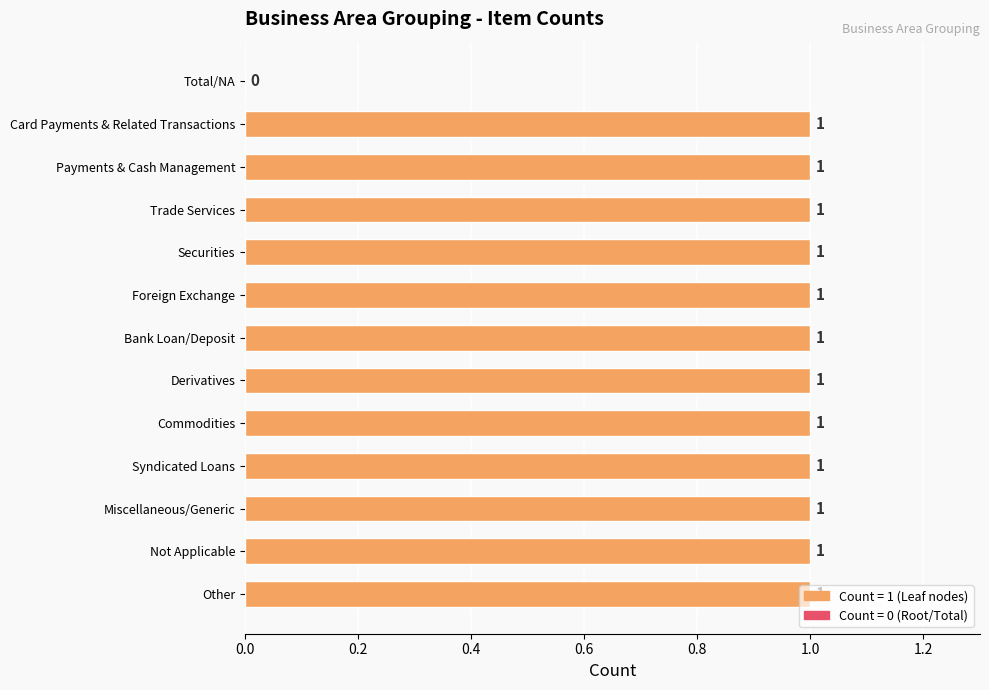

What is the ratio of the value at Card Payments & Related Transactions to the value at Trade Services?

1.0